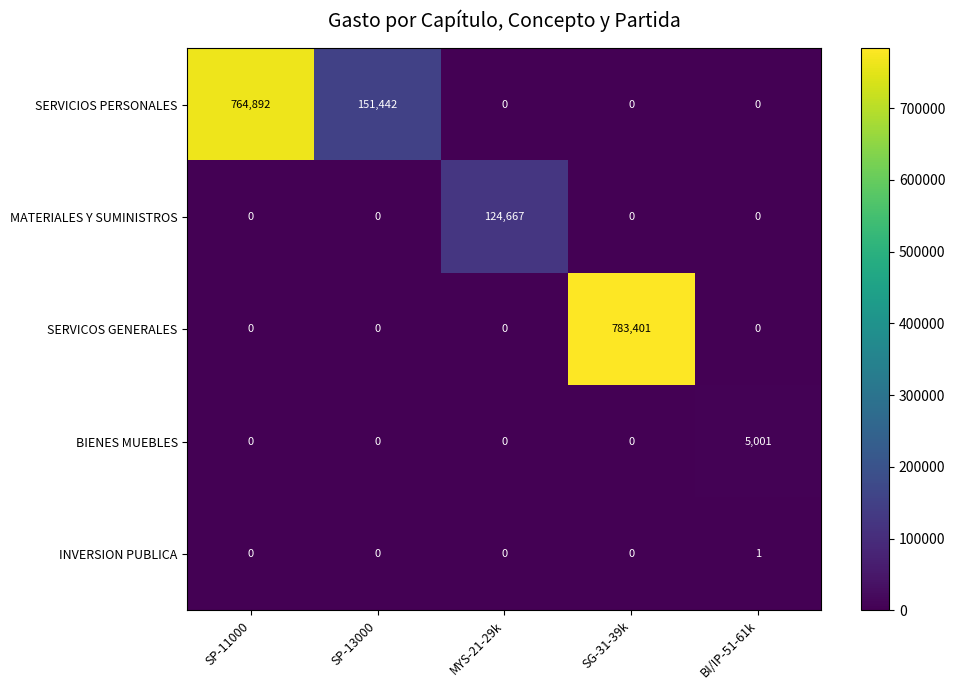

Which series has the widest spread of values?

SERVICOS GENERALES